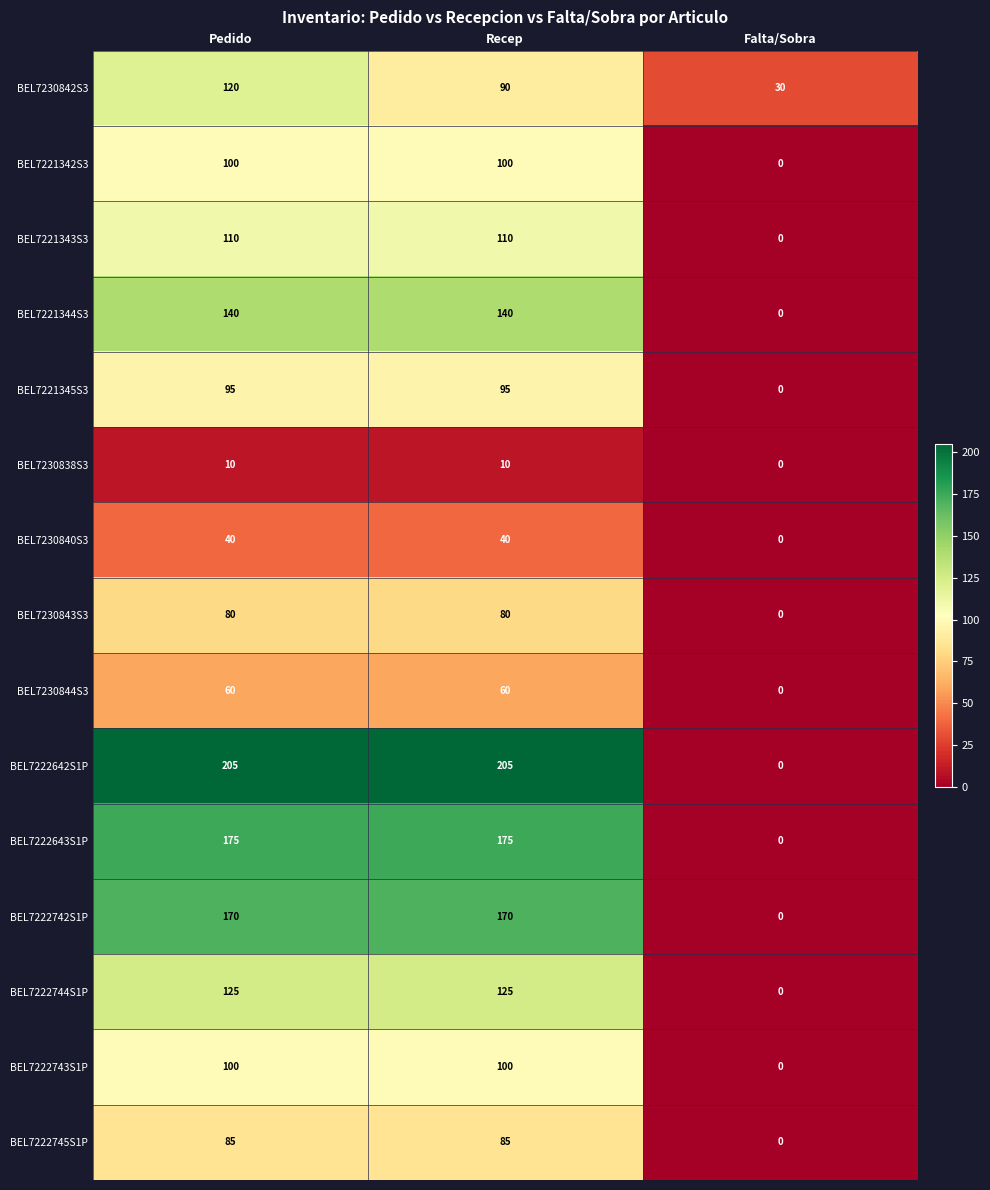

Read the BEL7221342S3 value at Recep, to the nearest 5.

100